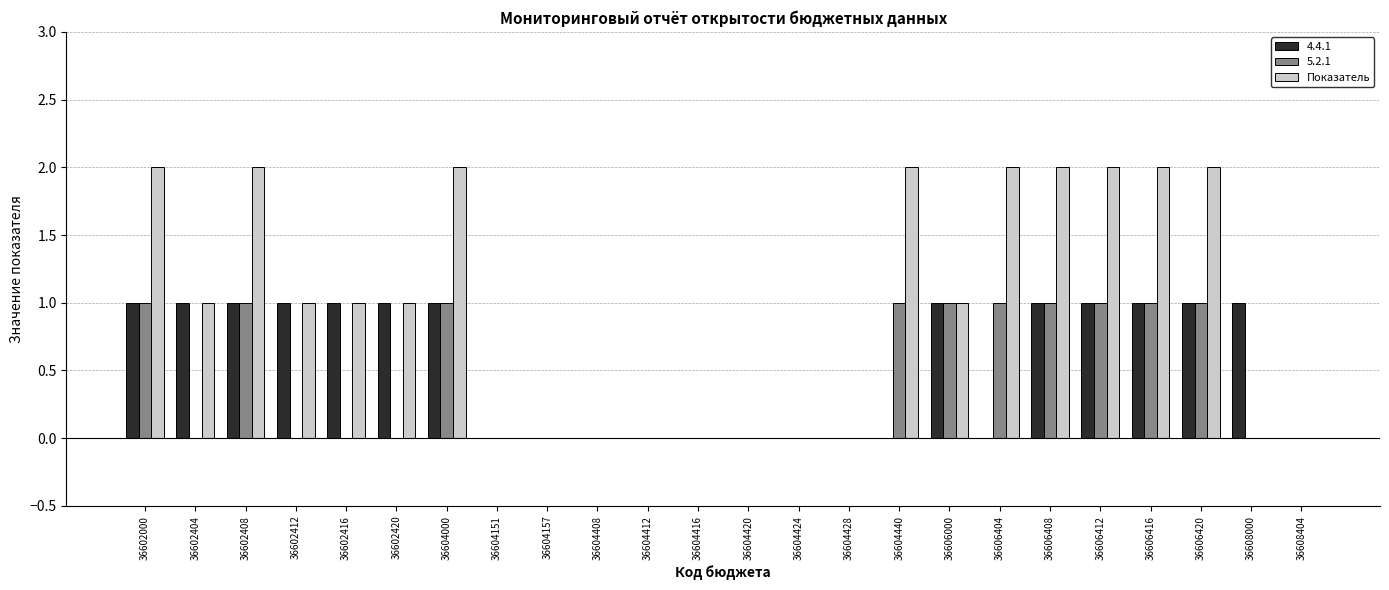

The value of 5.2.1 at 36602404 is 1. True or false?

False